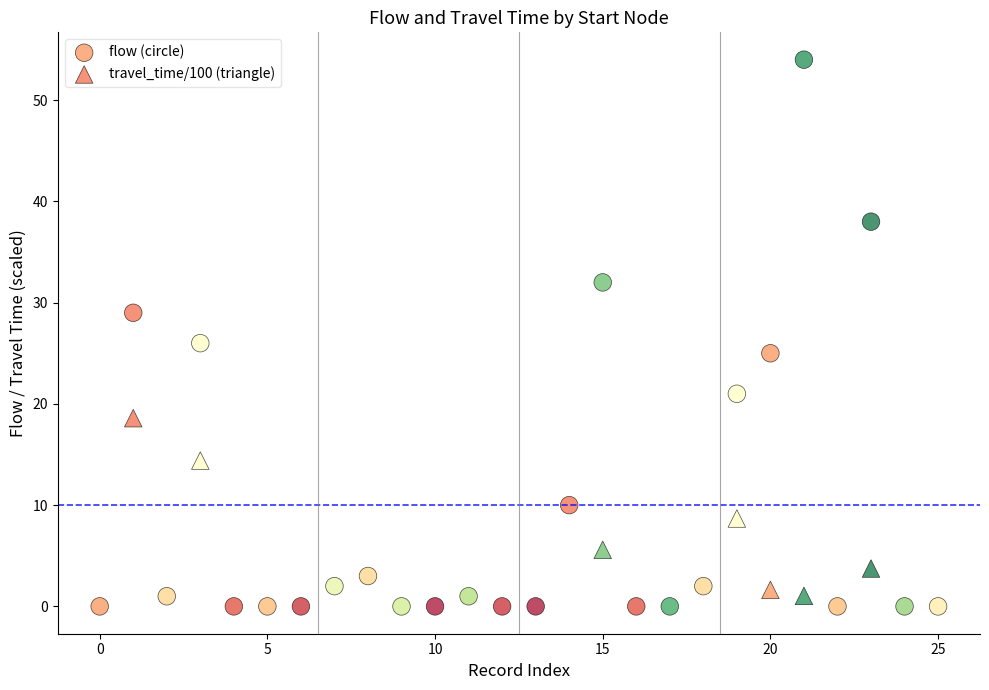

Which series reaches the maximum Y coordinate?

flow (circle)